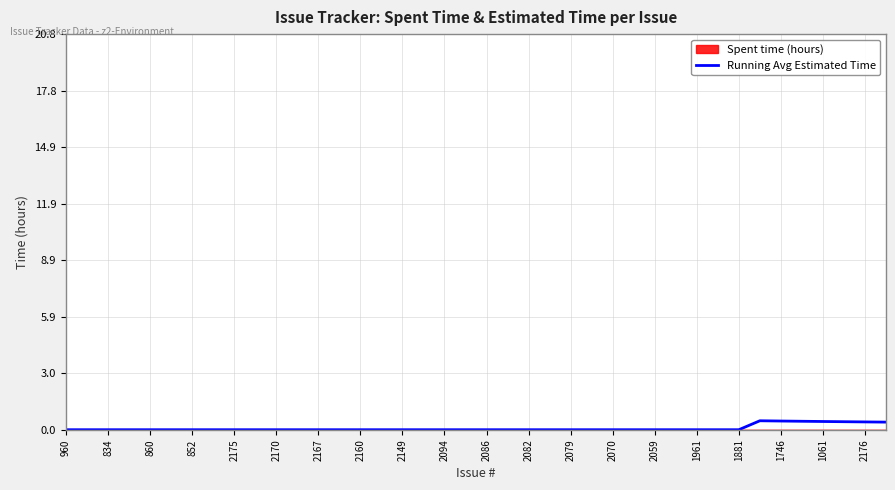

The Running Avg Estimated Time series shows 0.0 at 860. True or false?

True